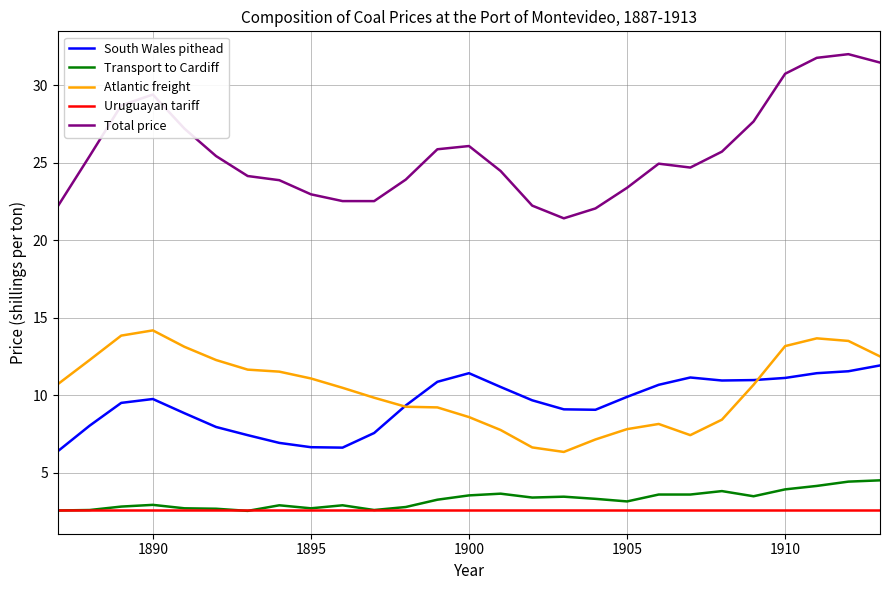

True or false: Transport to Cardiff has more than 1 interior local peaks.

True